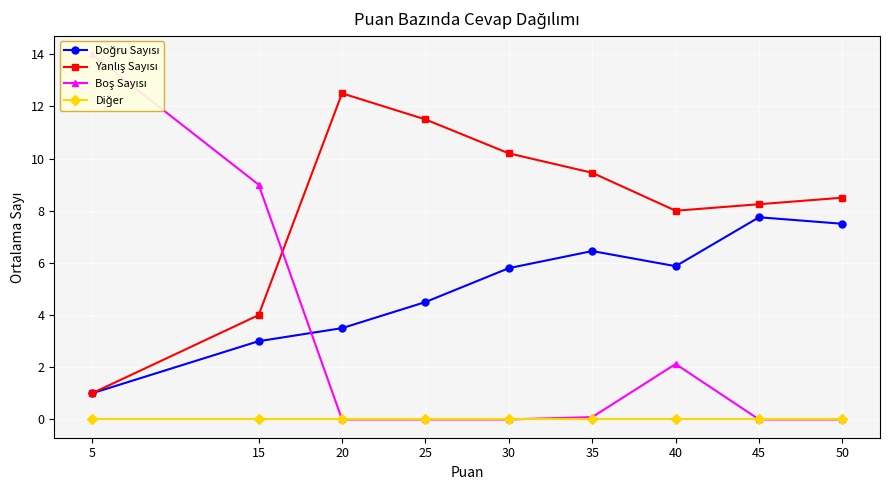

Does the chart display data point markers on the line(s)?

Yes